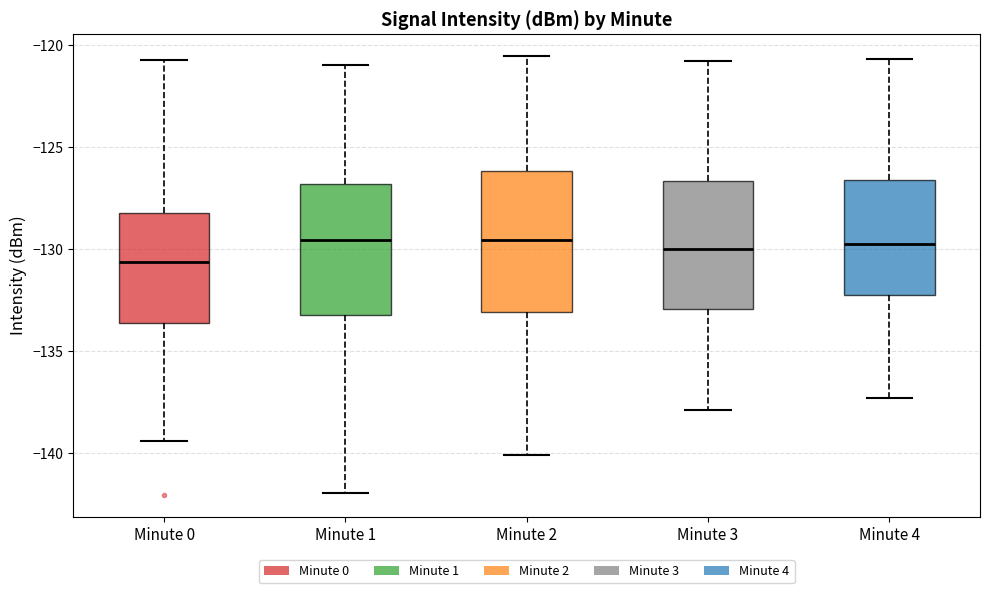

Which box's median line is the lowest?

Minute 0